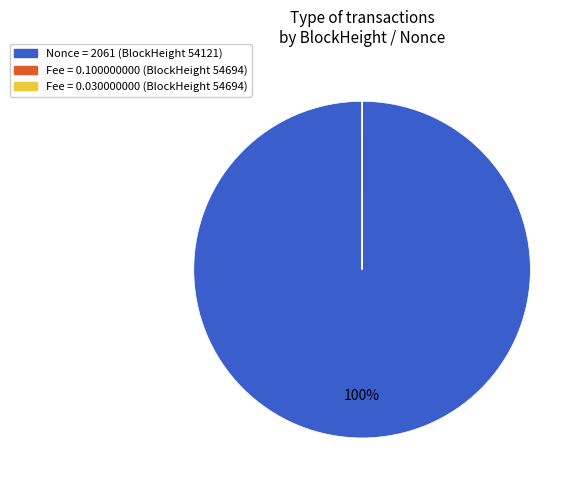

To the nearest percent, what is the difference between the largest and smallest slice percentages?

100%